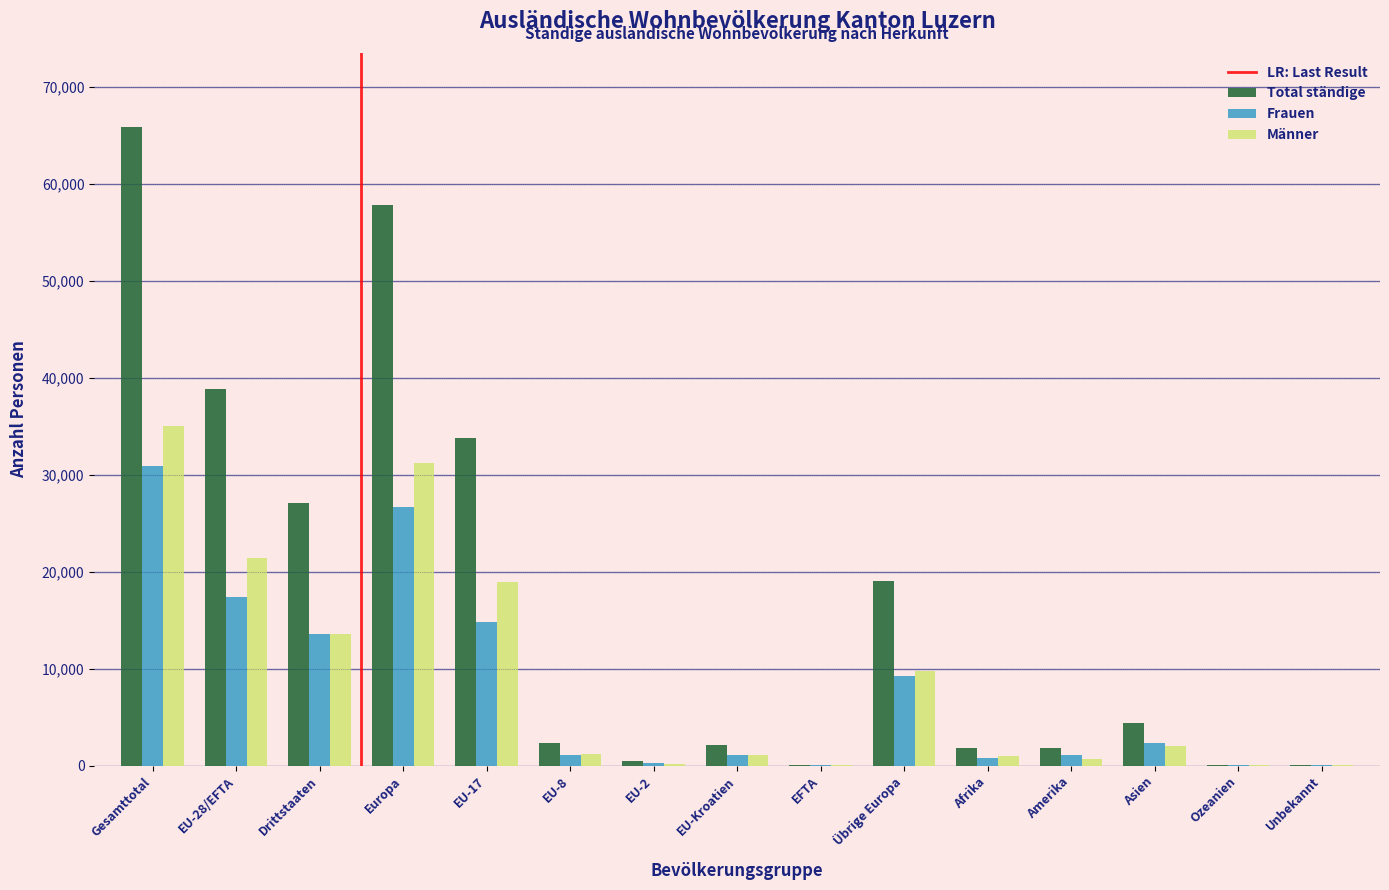

What is the maximum value for Frauen?

30933